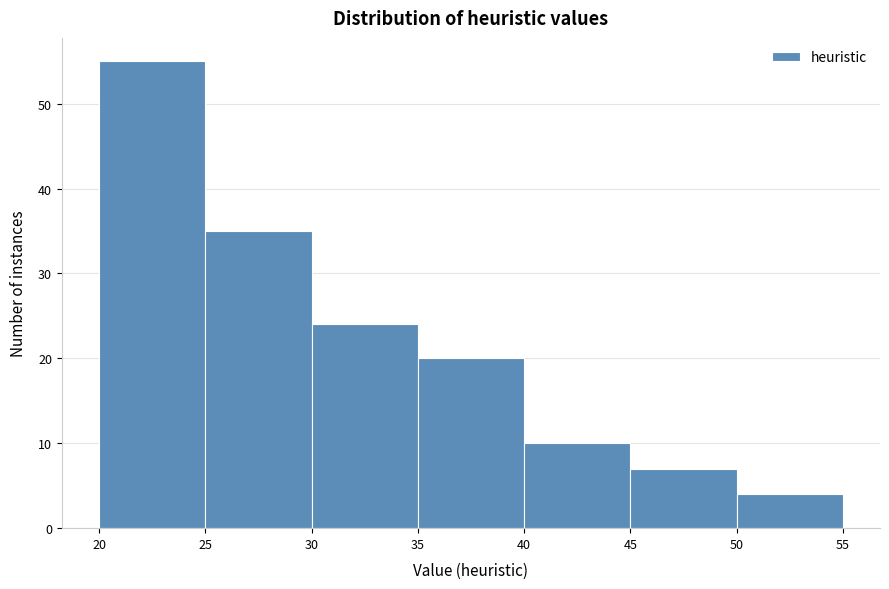

What is the height of the bar covering 45 to 50 on the x-axis? The values are not printed on the chart, so give them approximately, as read against the axis.

7